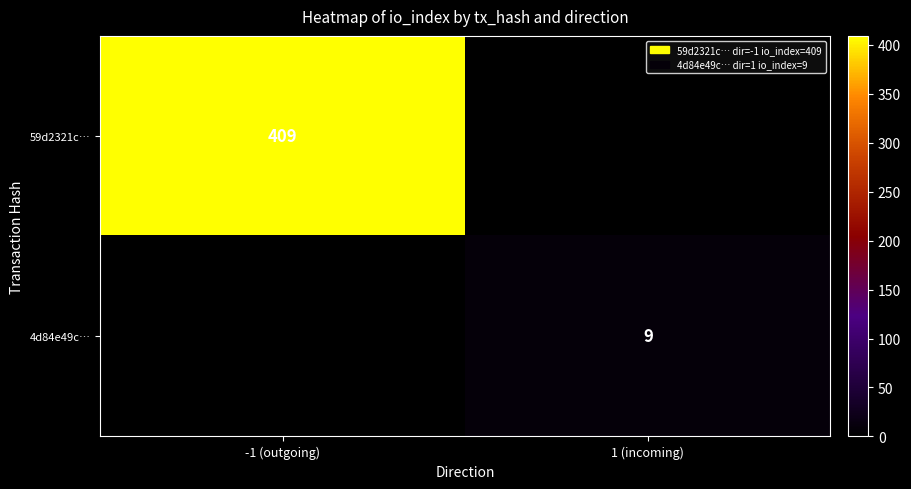

What is the maximum value shown in the chart?

409